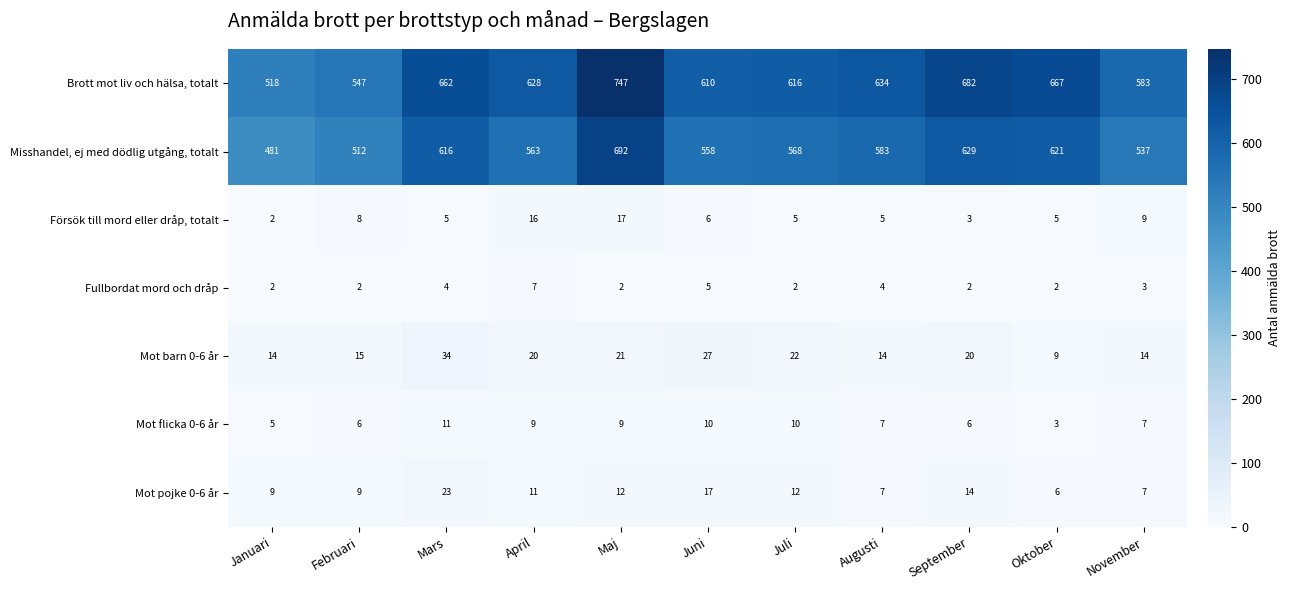

List the series in order of their peak value, lowest first.

Fullbordat mord och dråp, Mot flicka 0-6 år, Försök till mord eller dråp, totalt, Mot pojke 0-6 år, Mot barn 0-6 år, Misshandel, ej med dödlig utgång, totalt, Brott mot liv och hälsa, totalt